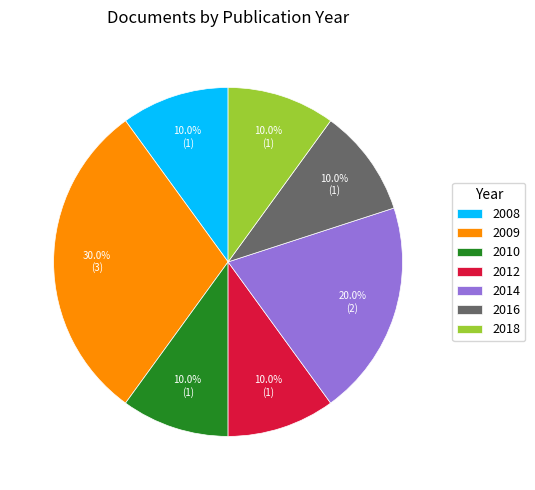

What percentage is NOT represented by 2010?

90.0%